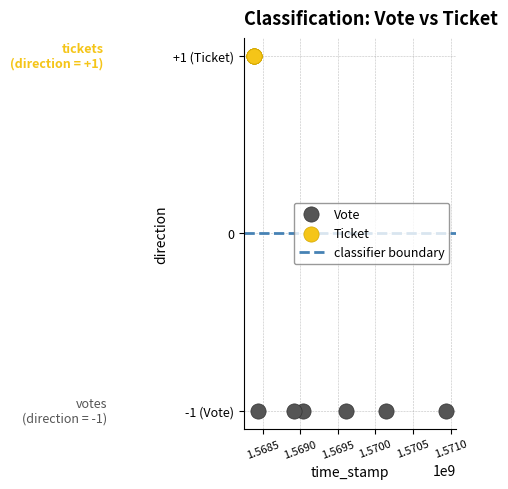

Which series contains the lowest Y value?

Vote